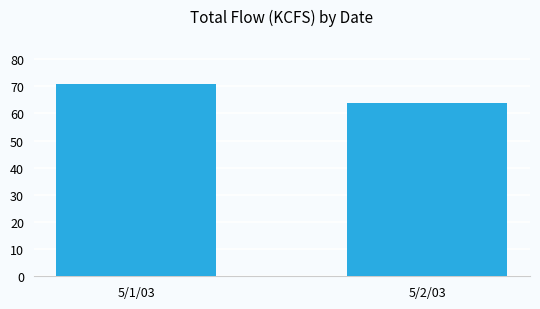

Reading left to right, transcribe all the data shown in this chart.

5/1/03=70.8	5/2/03=63.7